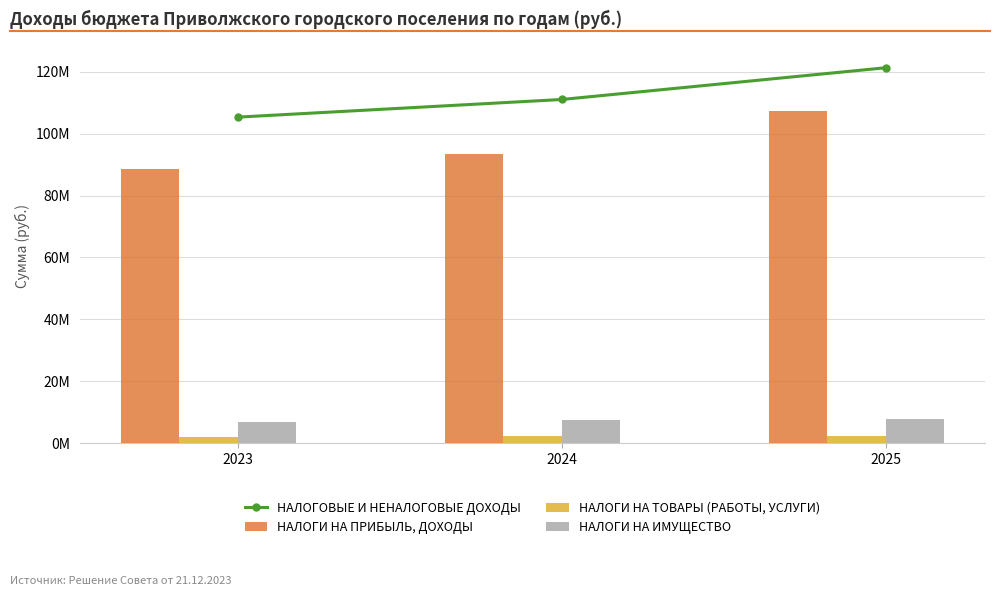

Which series has the largest range (max minus min)?

НАЛОГИ НА ПРИБЫЛЬ, ДОХОДЫ